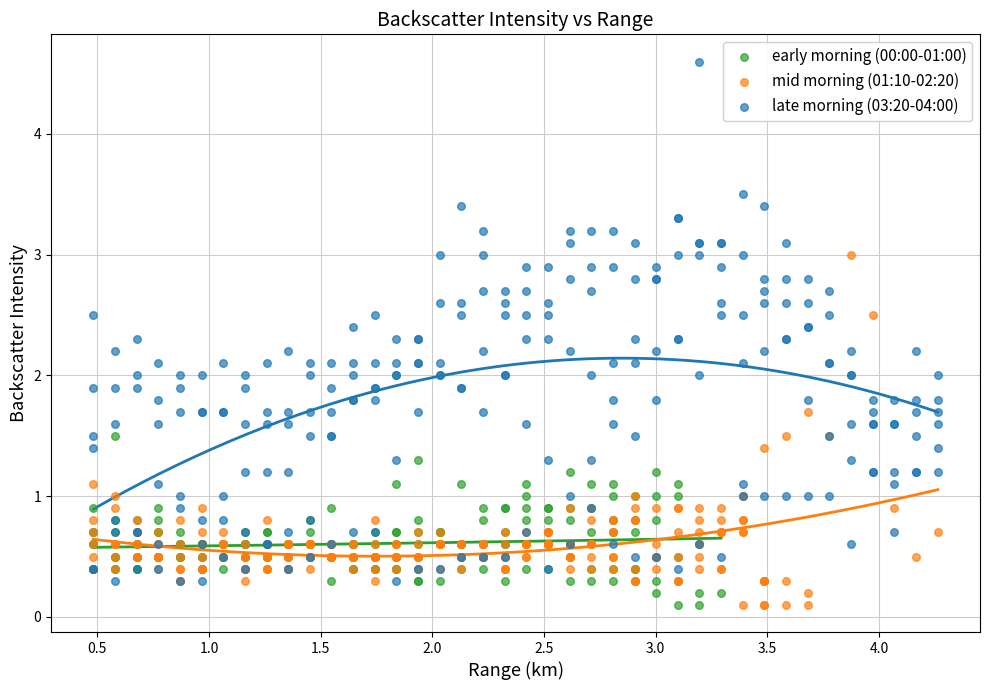

Which series reaches the maximum Y coordinate?

late morning (03:20-04:00)